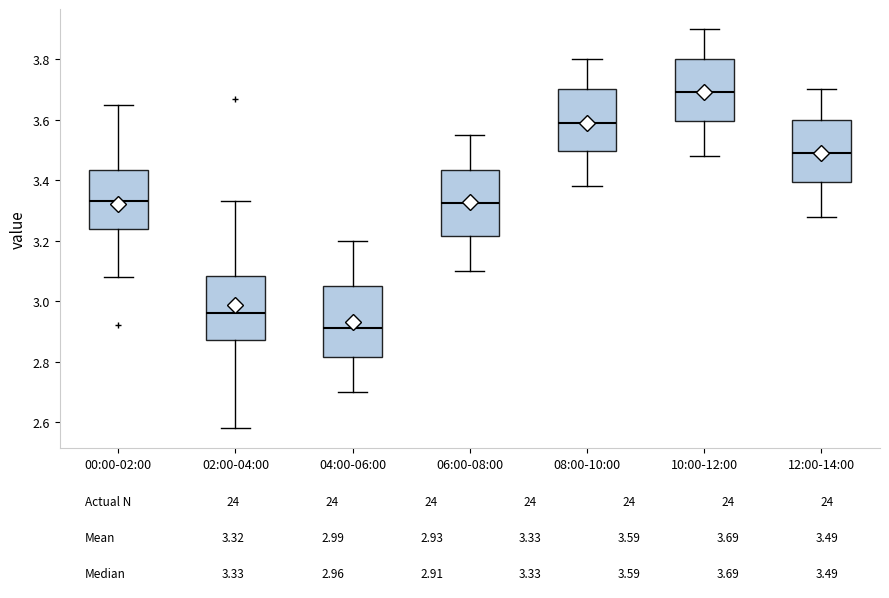

Reading left to right, transcribe this box plot: for each box, give where its median line is, the range the box spans, and where its two whiskers end, as read against the y-axis. The values are not printed on the chart, so give them approximately, as read against the axis.

00:00-02:00: median 3.34, box 3.24 to 3.44, whiskers 3.08 to 3.66
02:00-04:00: median 2.96, box 2.88 to 3.08, whiskers 2.58 to 3.34
04:00-06:00: median 2.92, box 2.82 to 3.06, whiskers 2.70 to 3.20
06:00-08:00: median 3.32, box 3.22 to 3.44, whiskers 3.10 to 3.56
08:00-10:00: median 3.60, box 3.50 to 3.70, whiskers 3.38 to 3.80
10:00-12:00: median 3.70, box 3.60 to 3.80, whiskers 3.48 to 3.90
12:00-14:00: median 3.50, box 3.40 to 3.60, whiskers 3.28 to 3.70